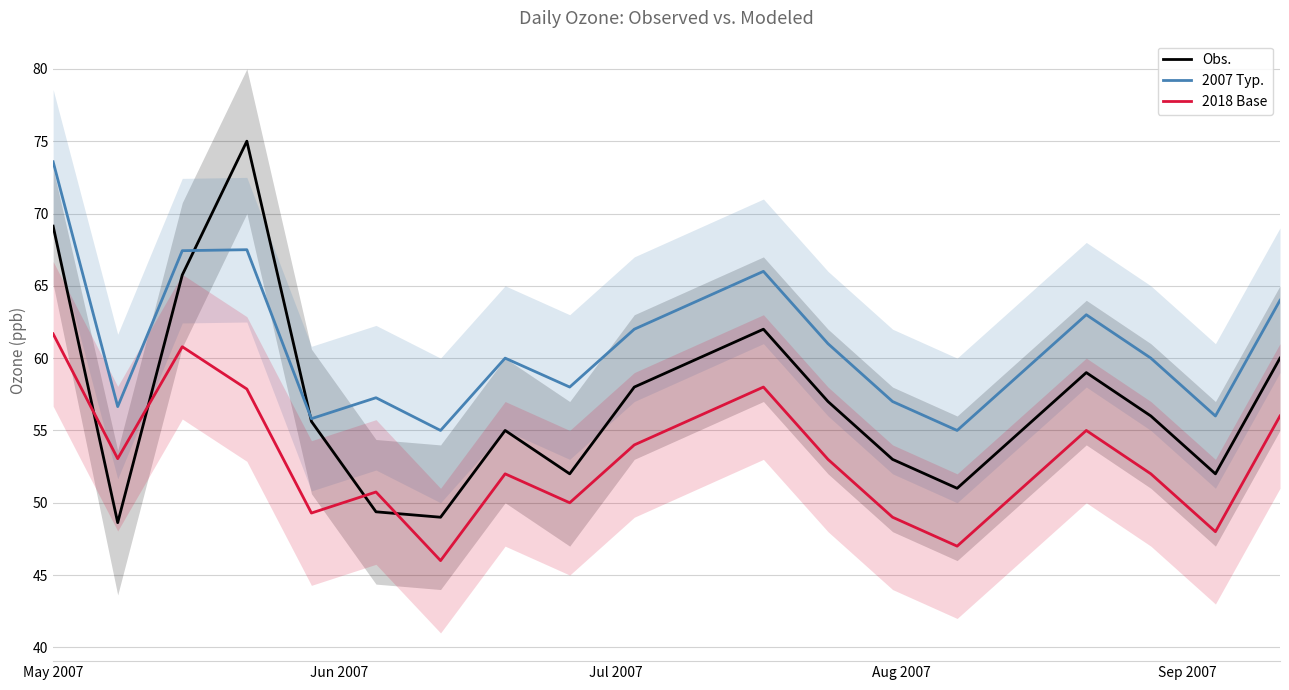

Where does the 2018 Base series first go above 53?

May 2007